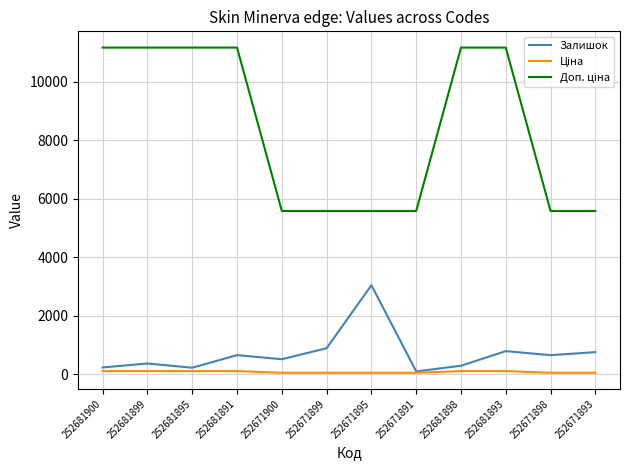

What is the greatest value displayed?

11169.0